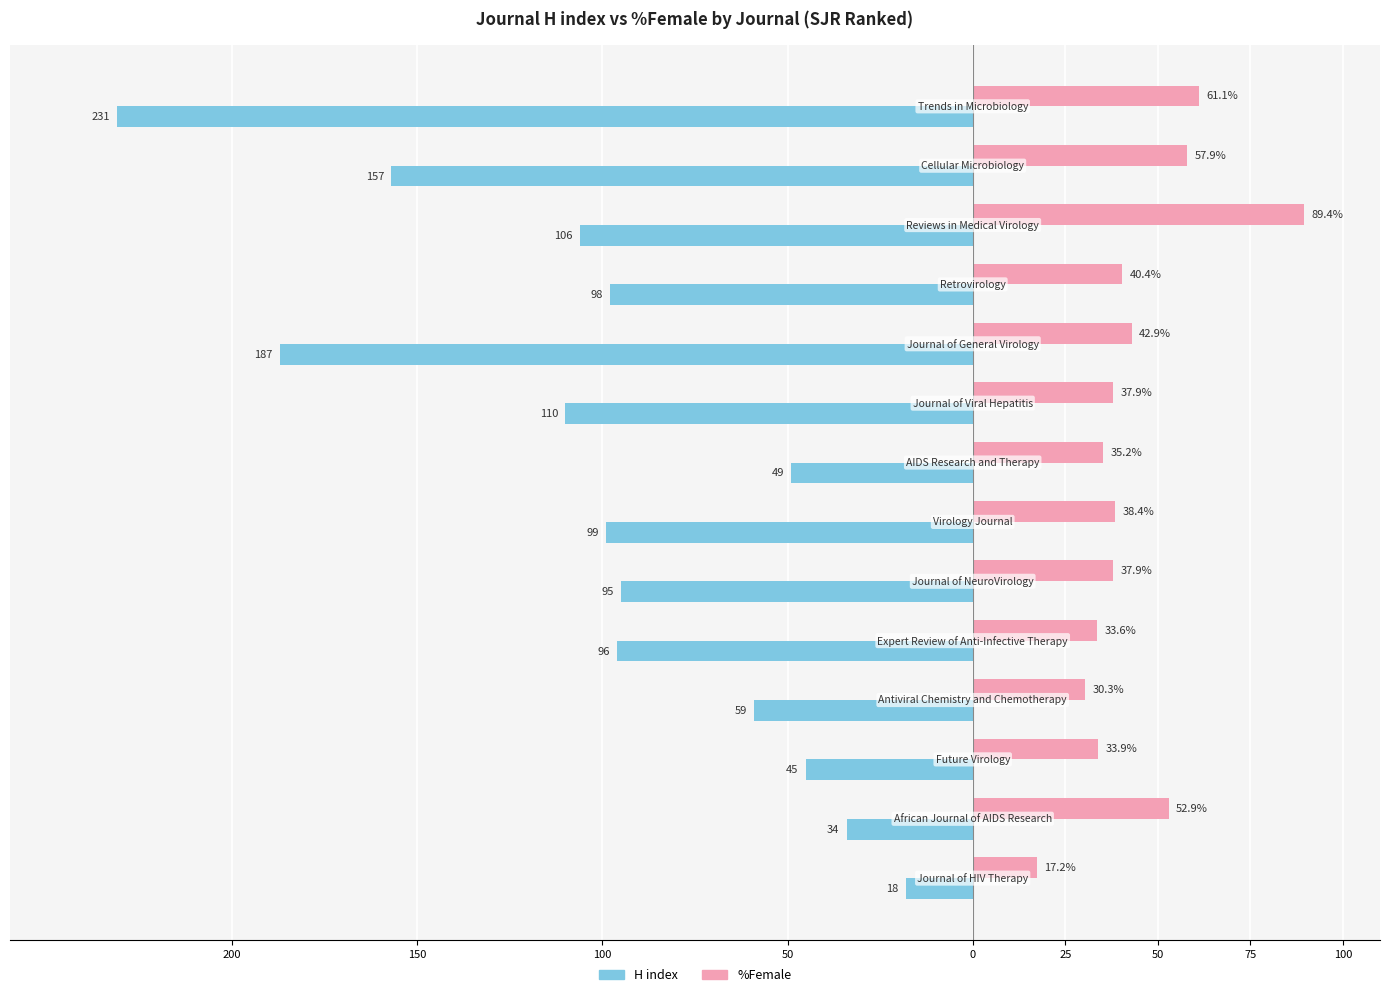

What are all the series names shown in the legend?

H index, %Female